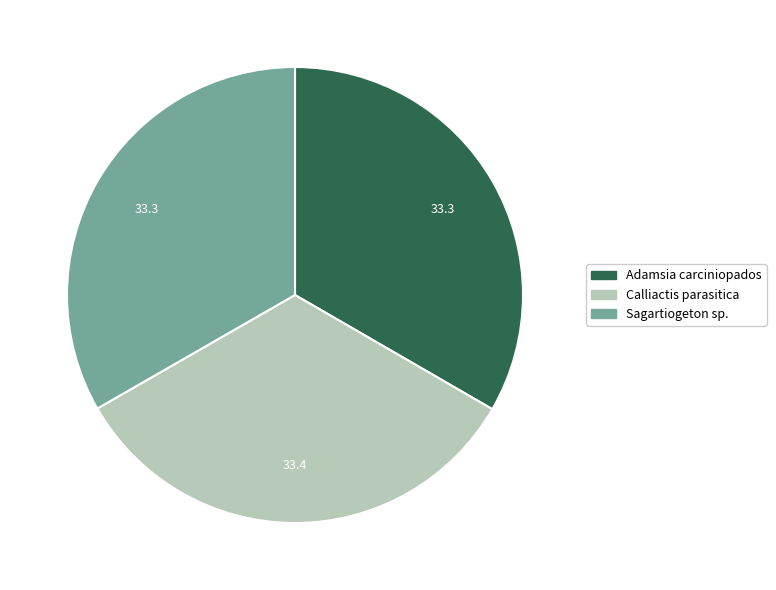

Approximately how many times larger is the value at Calliactis parasitica compared to Adamsia carciniopados?

1.0